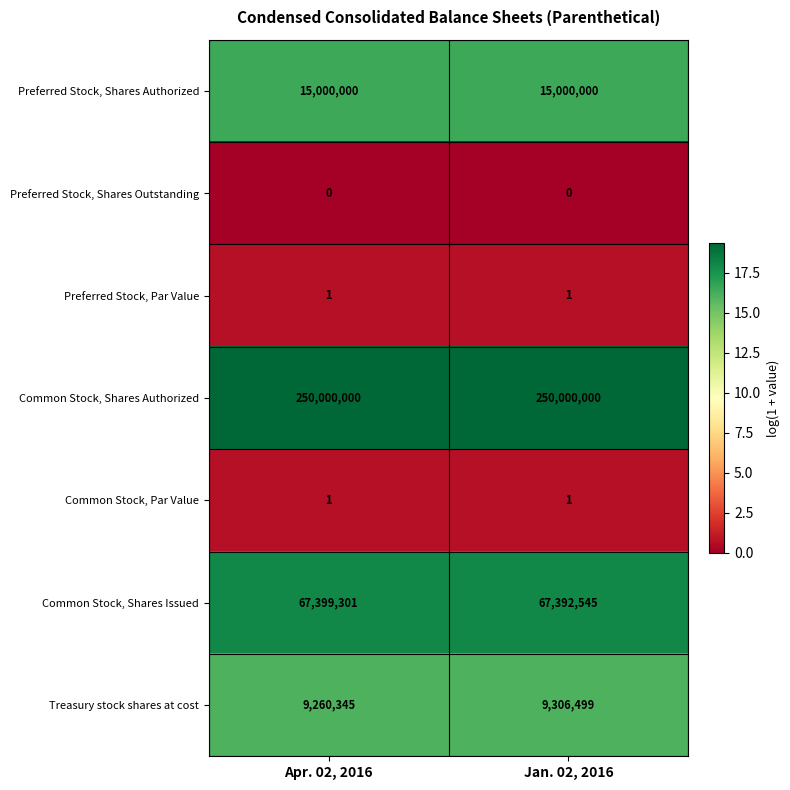

At which category is the sum across all series the highest?

Jan. 02, 2016